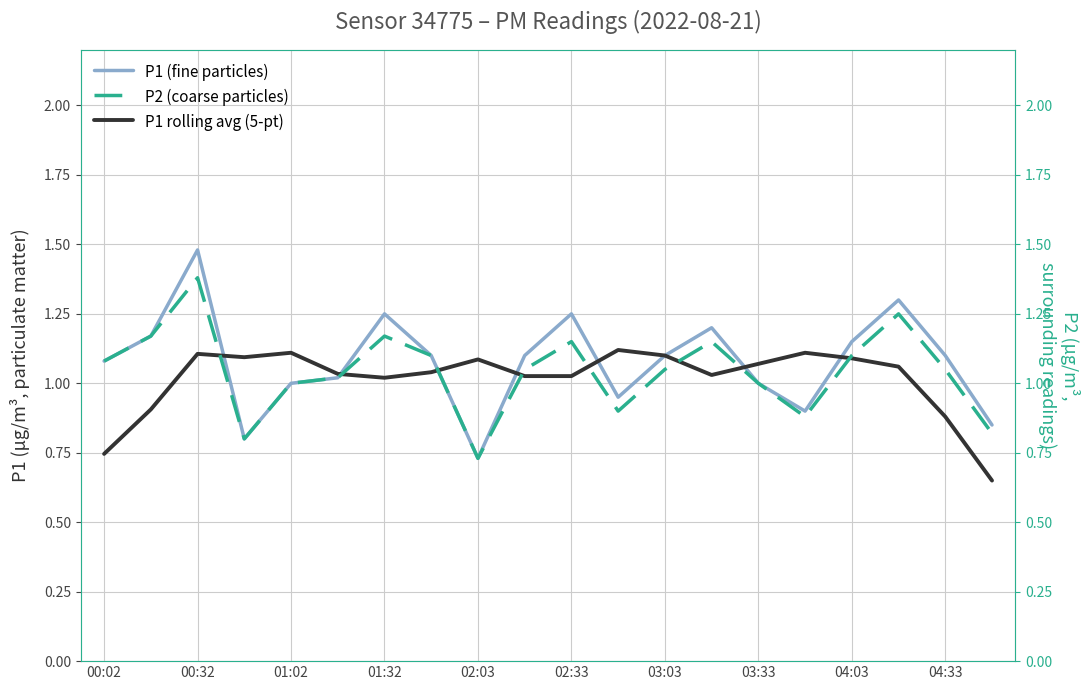

Reading right to left, list all the values displayed in this chart.

P1 (fine particles): 0.8	1.1	1.3	1.1	0.9	1.0	1.2	1.1	0.9	1.2	1.1	0.7	1.1	1.2	1.0	1.0	0.8	1.5	1.2	1.1
P1 rolling avg (5-pt): 0.7	0.9	1.1	1.1	1.1	1.1	1.0	1.1	1.1	1.0	1.0	1.1	1.0	1.0	1.0	1.1	1.1	1.1	0.9	0.7
P2 (coarse particles): 0.8	1.1	1.2	1.1	0.9	1.0	1.1	1.1	0.9	1.1	1.1	0.7	1.1	1.2	1.0	1.0	0.8	1.4	1.2	1.1